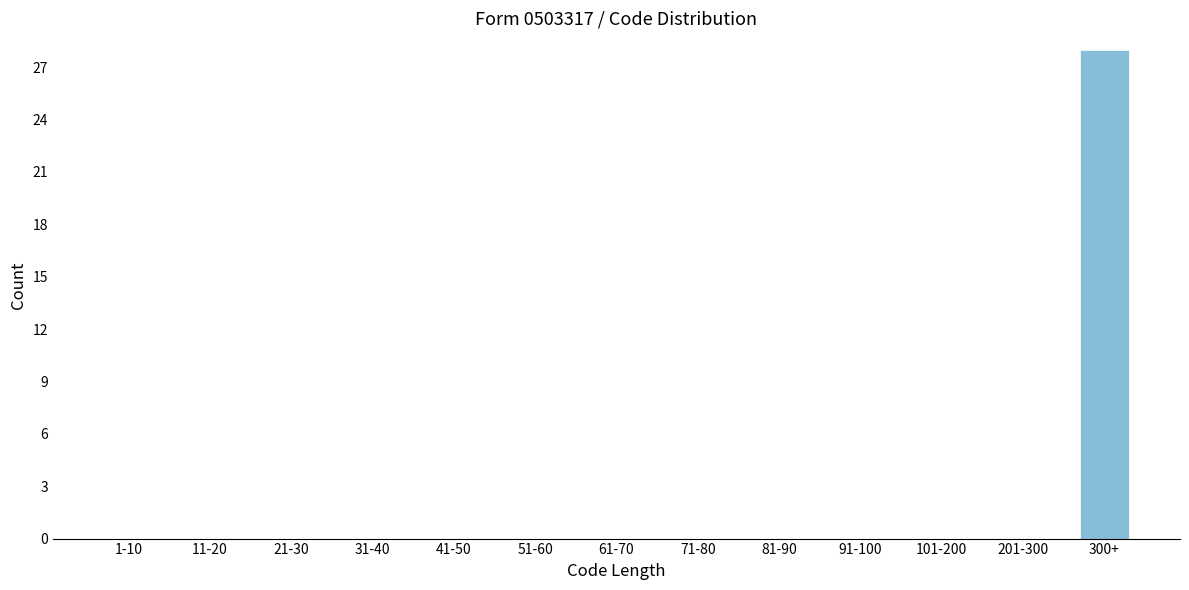

Reading left to right, what are all the values shown in this chart?

1-10=0	11-20=0	21-30=0	31-40=0	41-50=0	51-60=0	61-70=0	71-80=0	81-90=0	91-100=0	101-200=0	201-300=0	300+=28